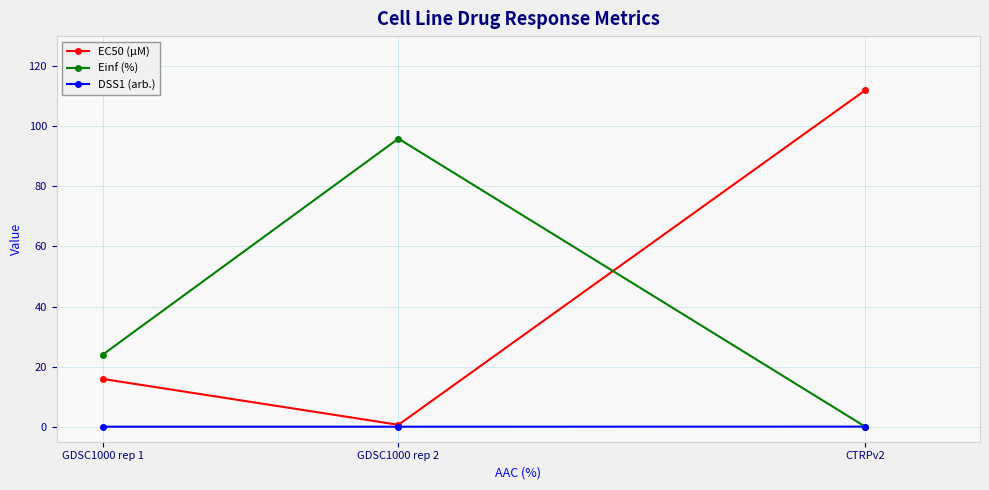

The DSS1 (arb.) series shows 0.0 at GDSC1000 rep 1. True or false?

True